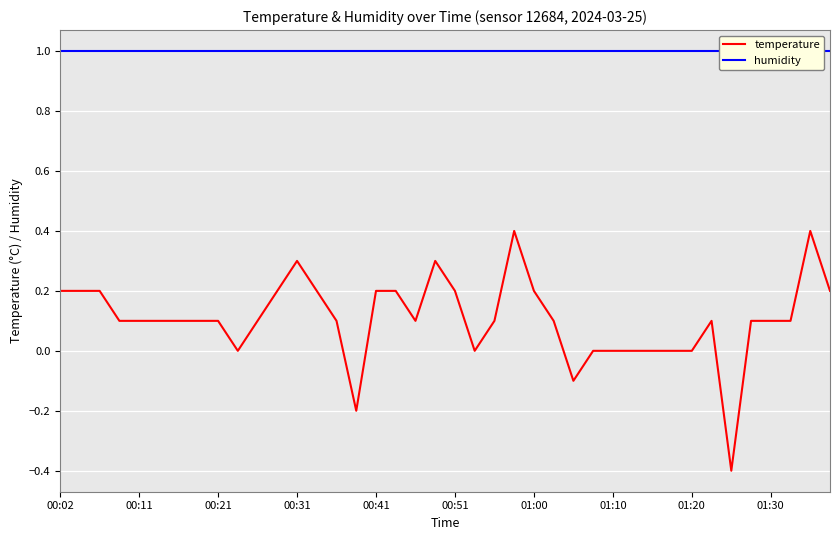

What is the average value of the humidity series?

1.0